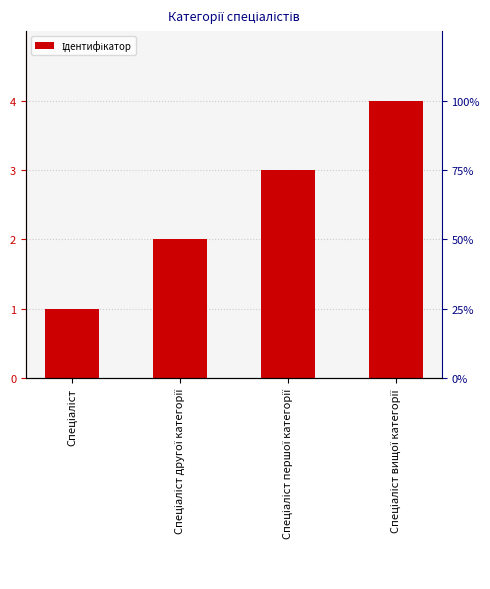

Which label corresponds to the smallest value in the chart?

Спеціаліст